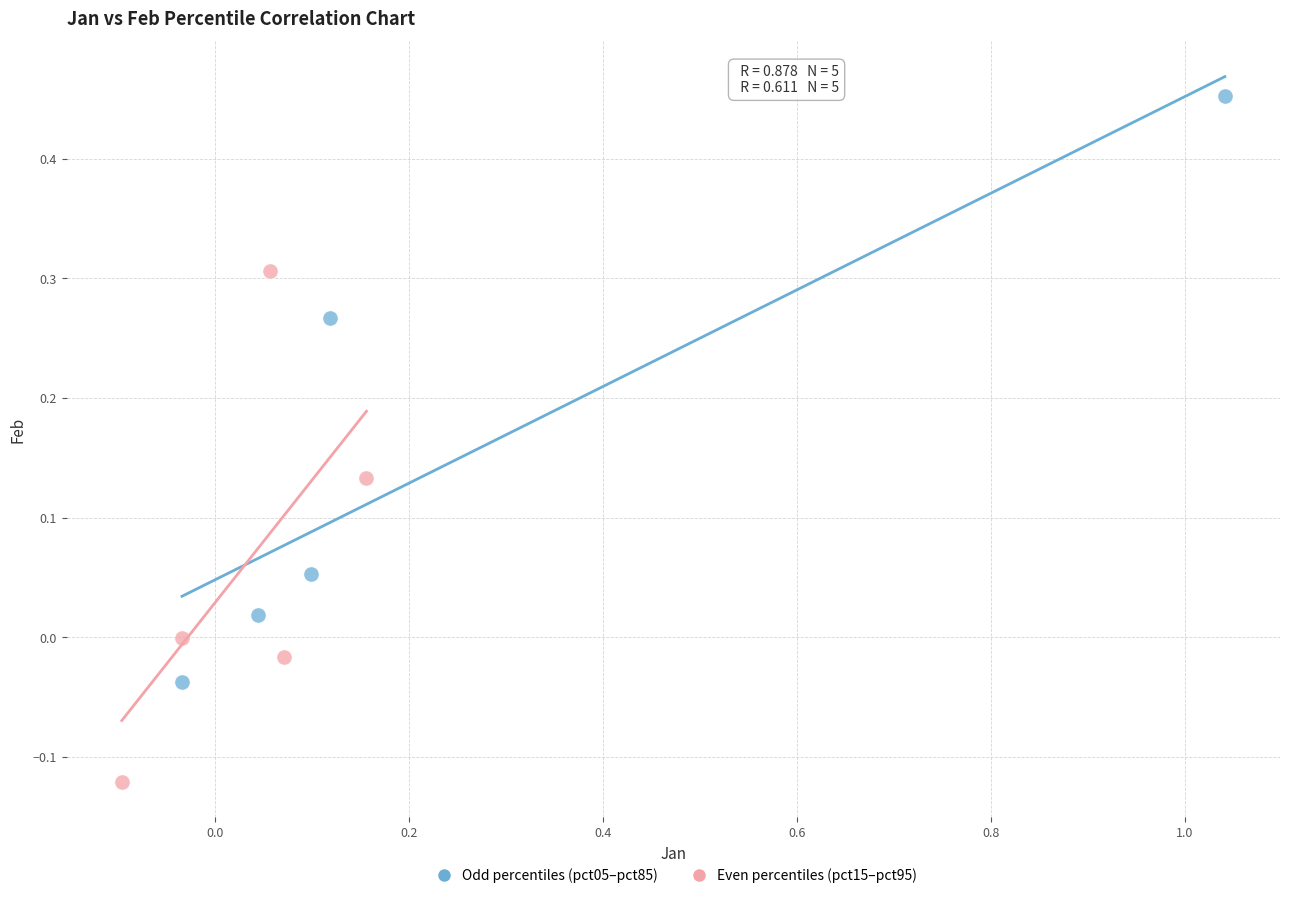

Which series reaches the maximum Y coordinate?

Odd percentiles (pct05–pct85)